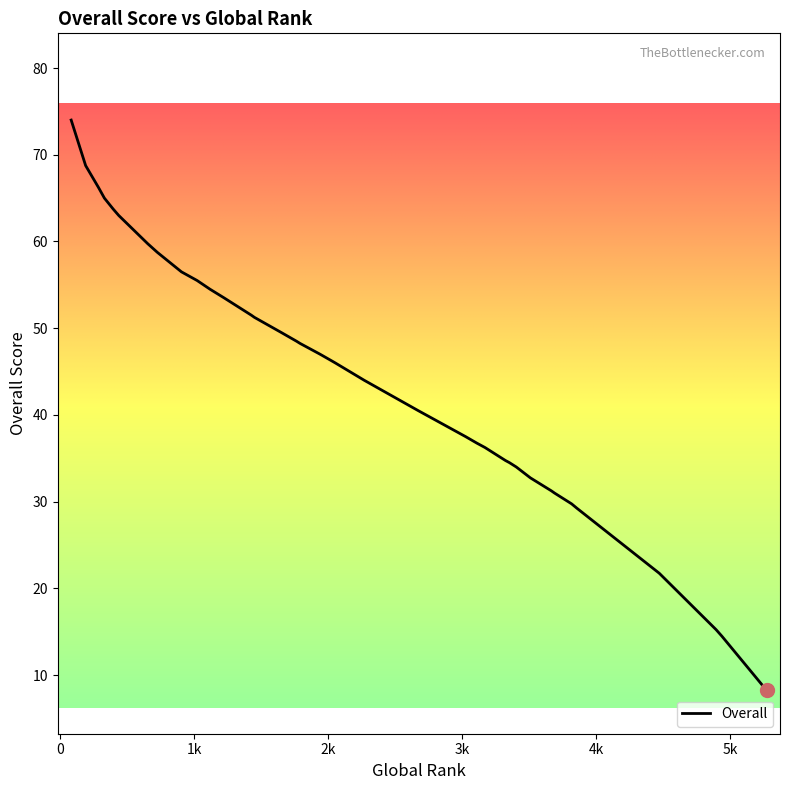

The chart shows a value of 89.3 at 1449. True or false?

False